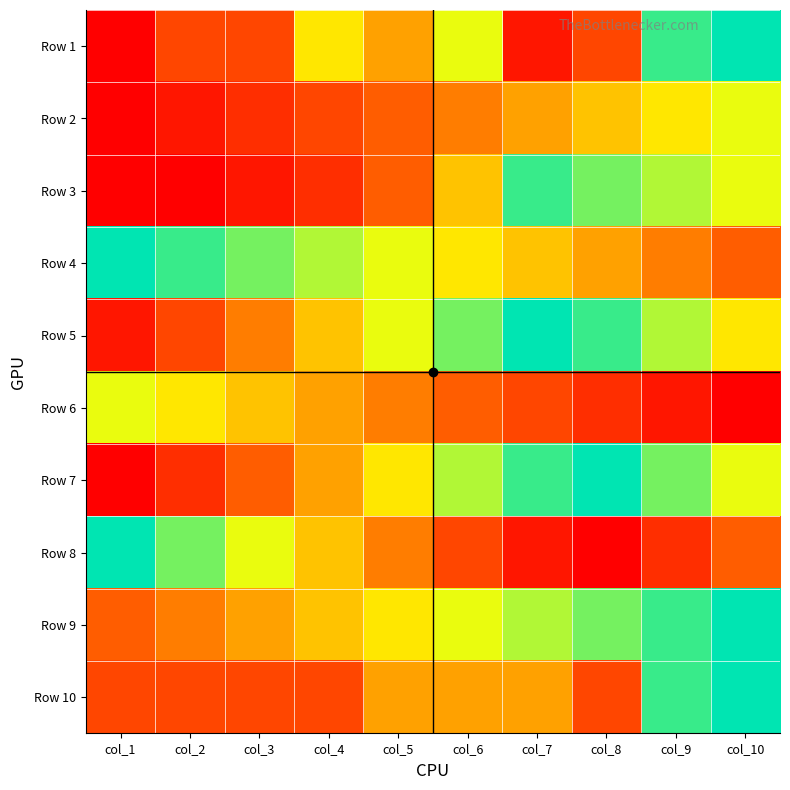

At which category is the sum across all series the highest?

col_9